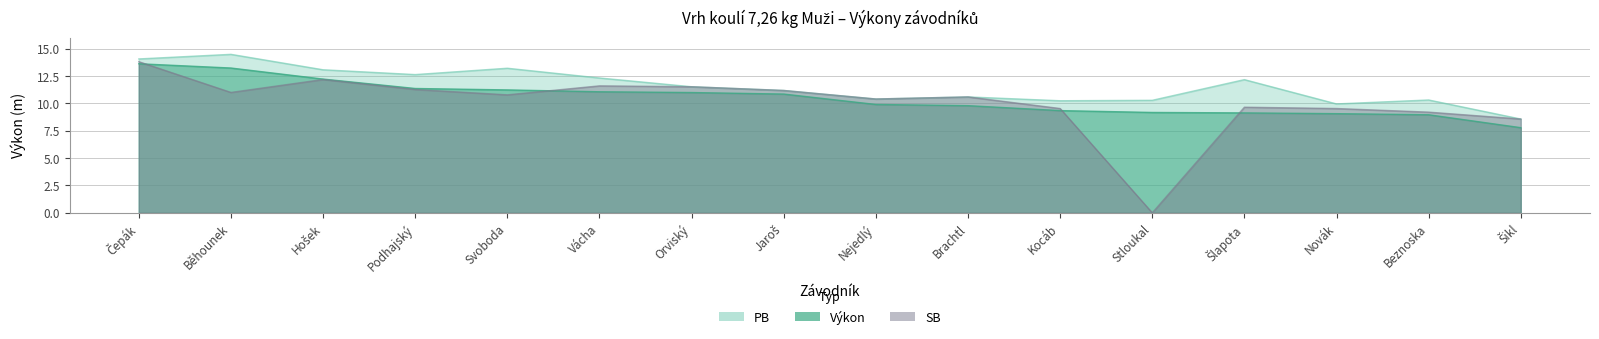

What is the spread (max minus min) of values at Jaroš?

0.3